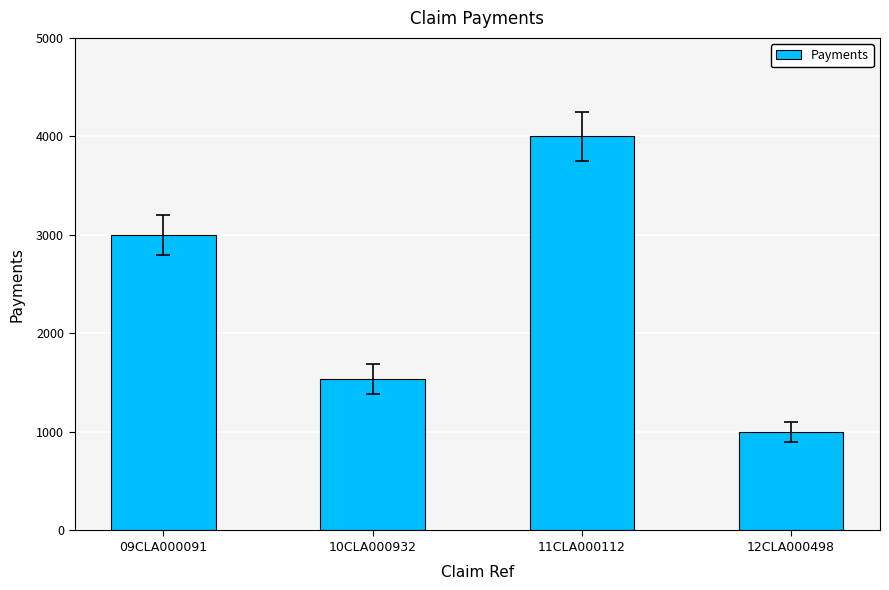

What is the maximum value shown in the chart?

4000.0